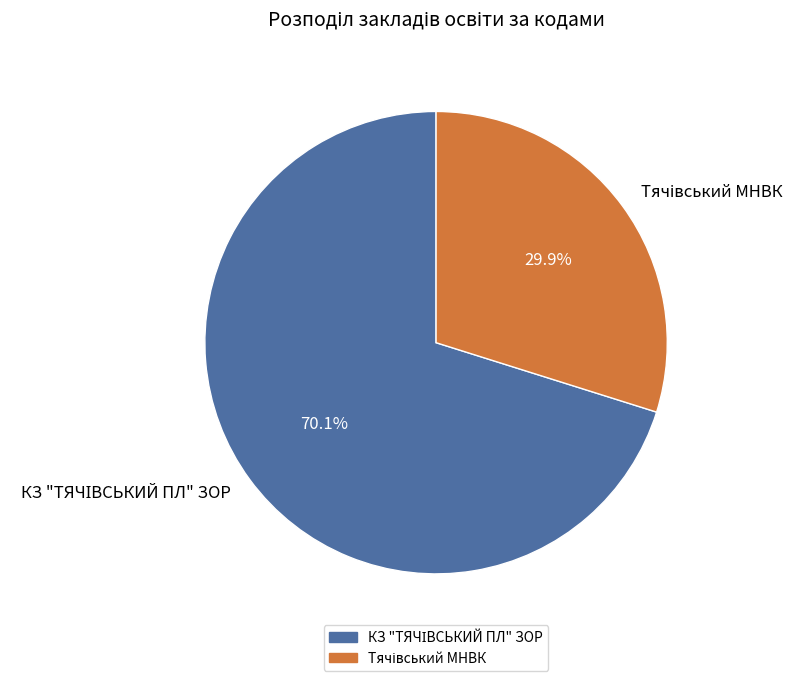

Is there any slice that represents more than half of the pie?

Yes